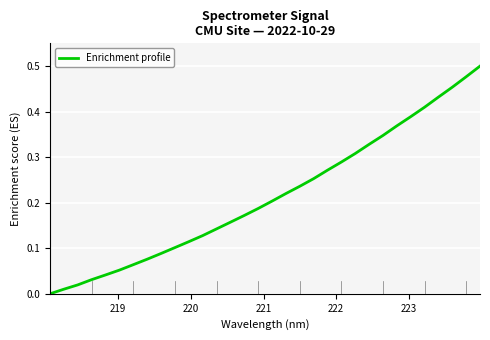

How many distinct data groups are displayed?

1